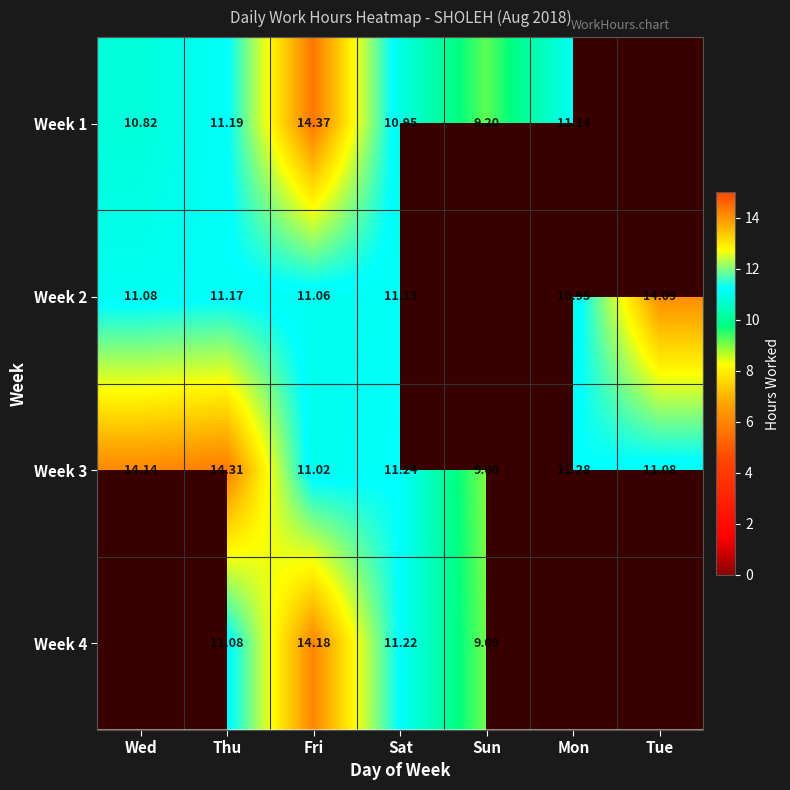

Is the value of Week 3 at Sat greater than the value of Week 1 at Sun?

Yes